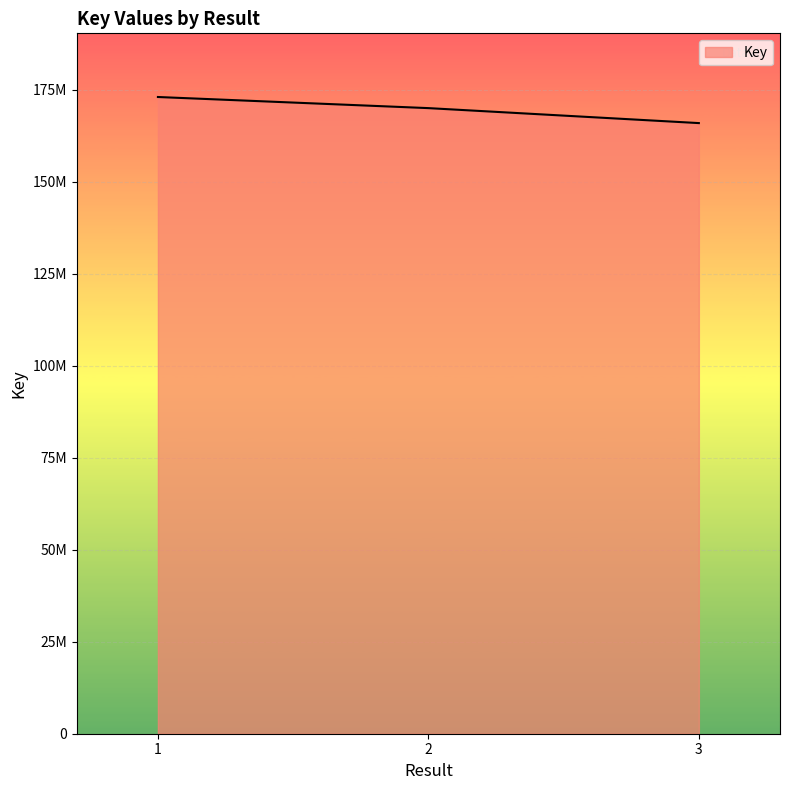

Does the chart display data point markers on the line(s)?

No